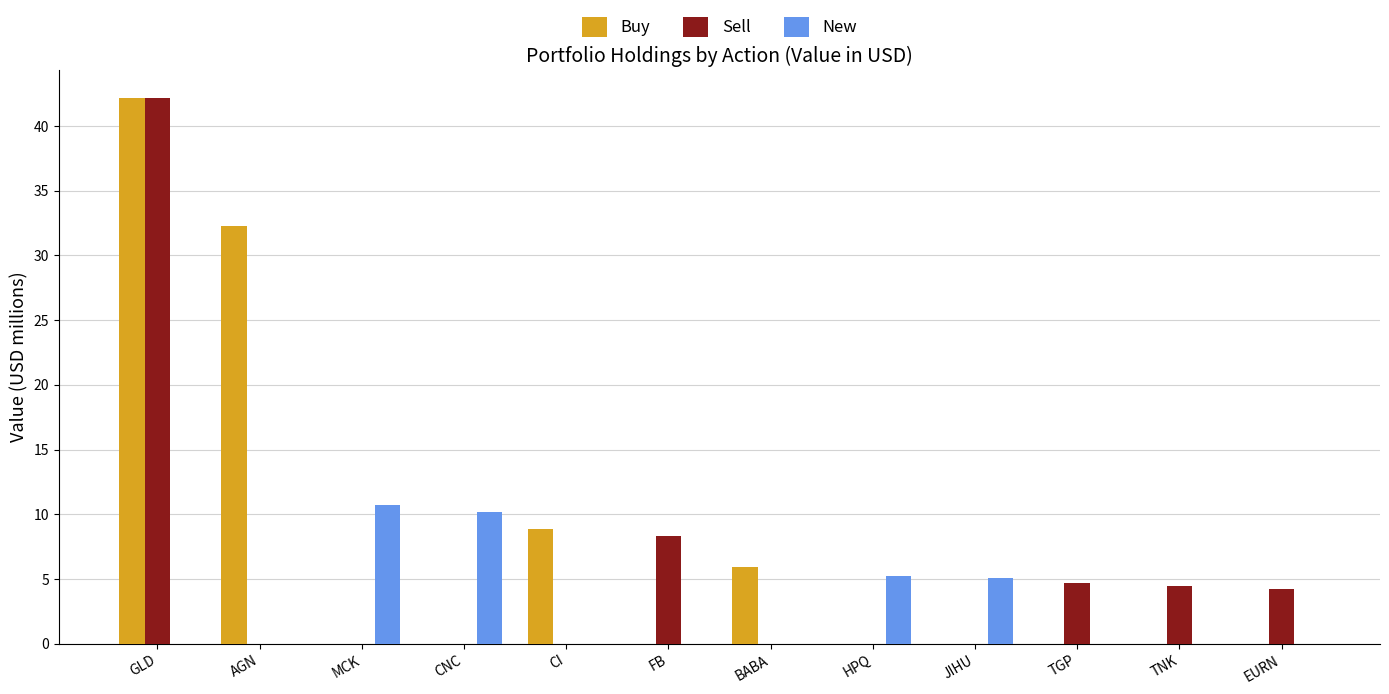

What is the sum of the New values at CNC and TNK?

10.2